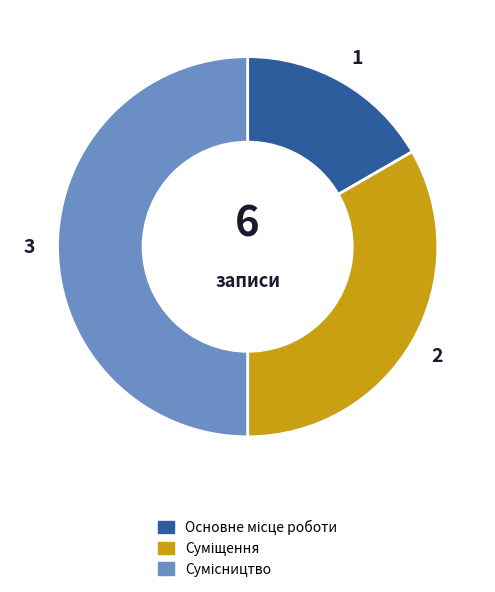

Approximately how many times larger is the value at Сумісництво compared to Основне місце роботи?

3.0